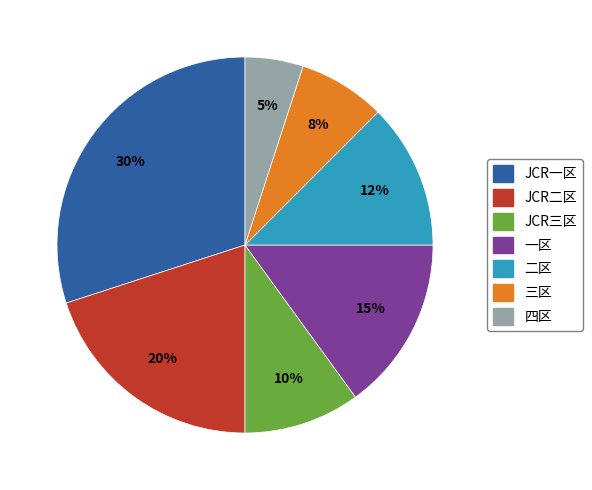

What is the ratio of the value at 一区 to the value at 二区?

1.2